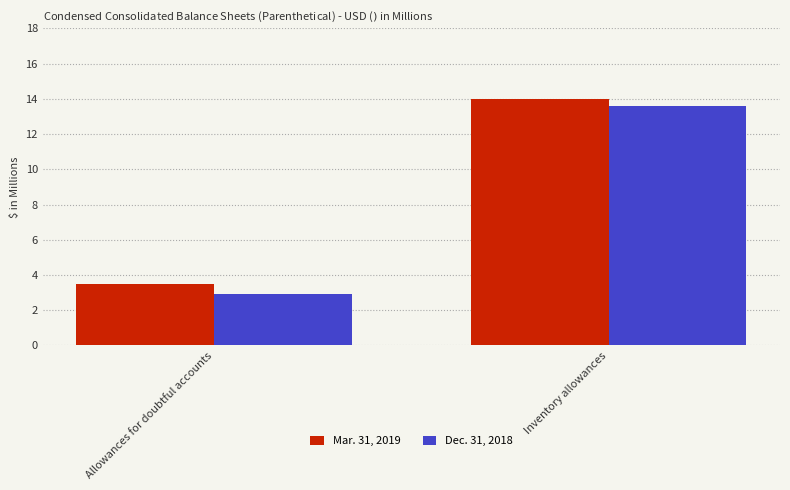

Rank the series by their average value, from highest to lowest.

Mar. 31, 2019, Dec. 31, 2018